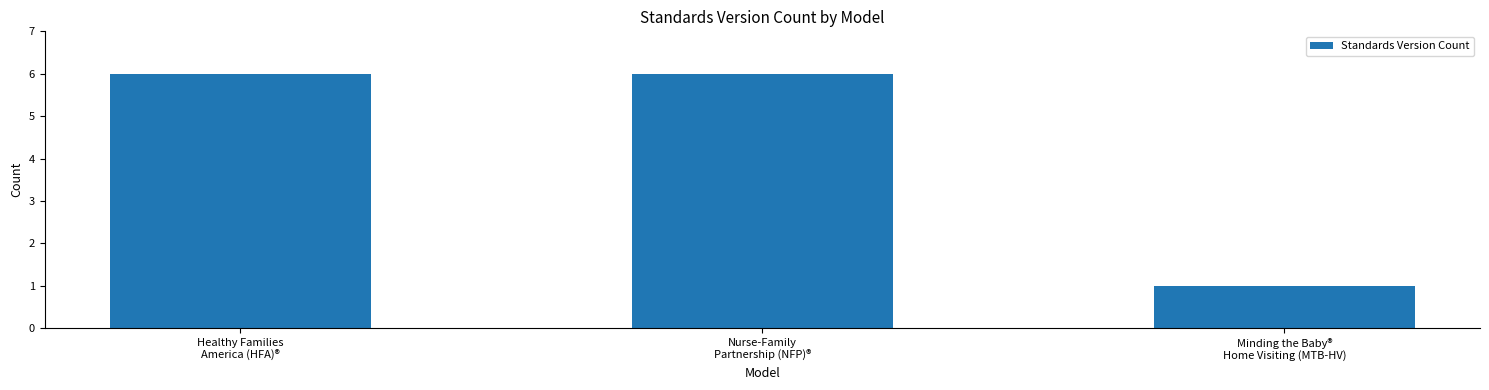

What is the sum of the values at Nurse-Family
Partnership (NFP)® and Minding the Baby®
Home Visiting (MTB-HV)?

7